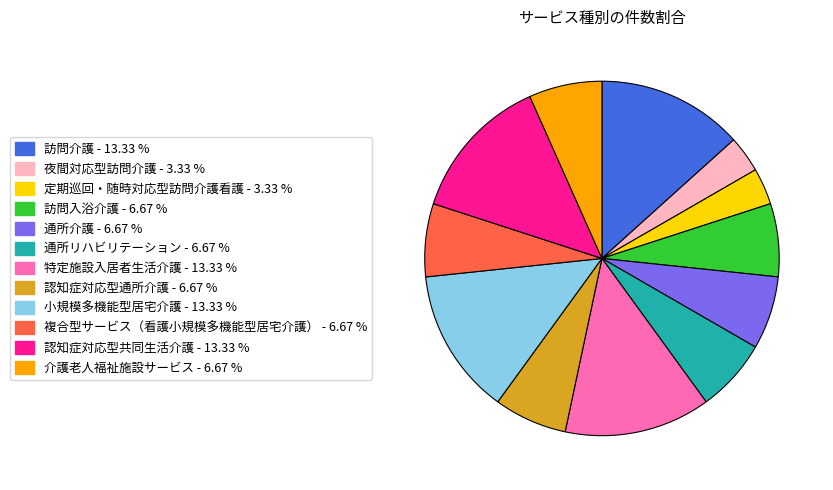

Does 介護老人福祉施設サービス represent more than half of the total?

No